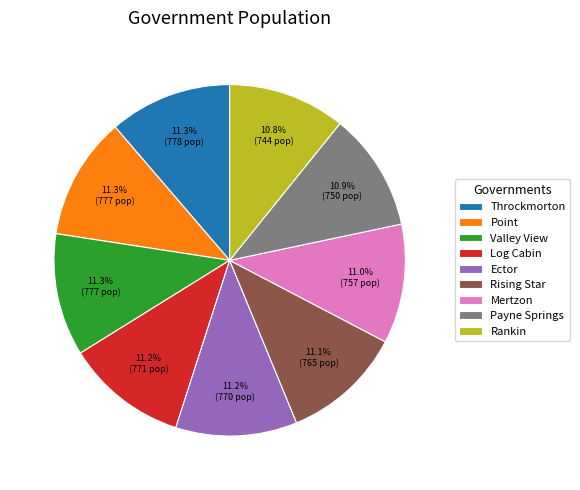

What percentage is NOT represented by Log Cabin?

88.8%